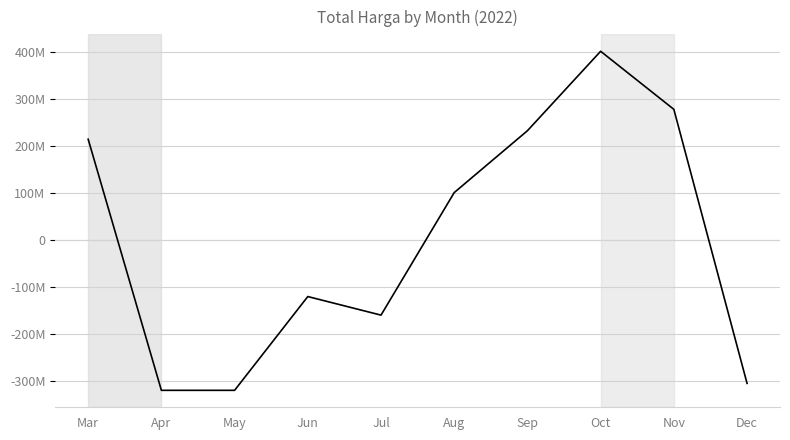

Reading right to left, what are all the values shown in this chart?

-304835744.5	277324255.5	400657405.5	231891255.5	100489255.5	-159835744.5	-120385744.5	-319585744.5	-319585744.5	213866550.5